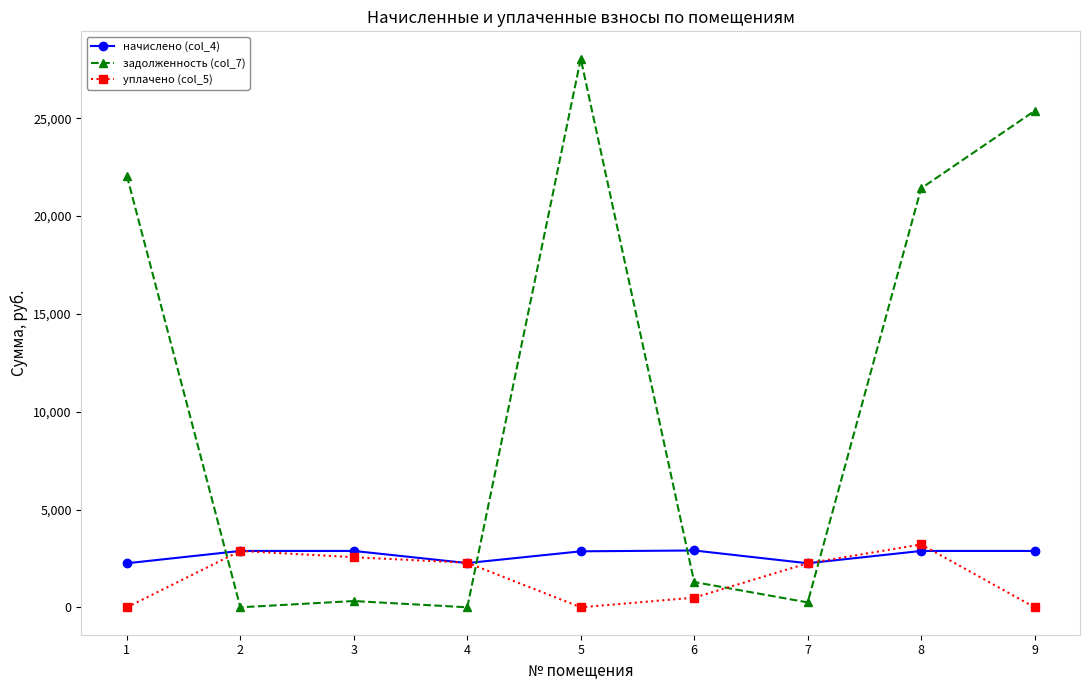

Which series has the largest range (max minus min)?

задолженность (col_7)